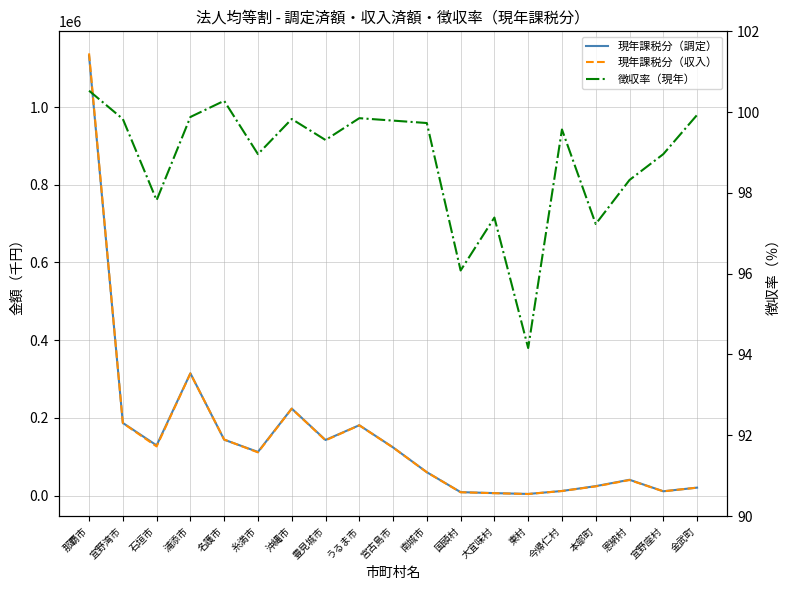

What position from the left is 宜野座村?

18